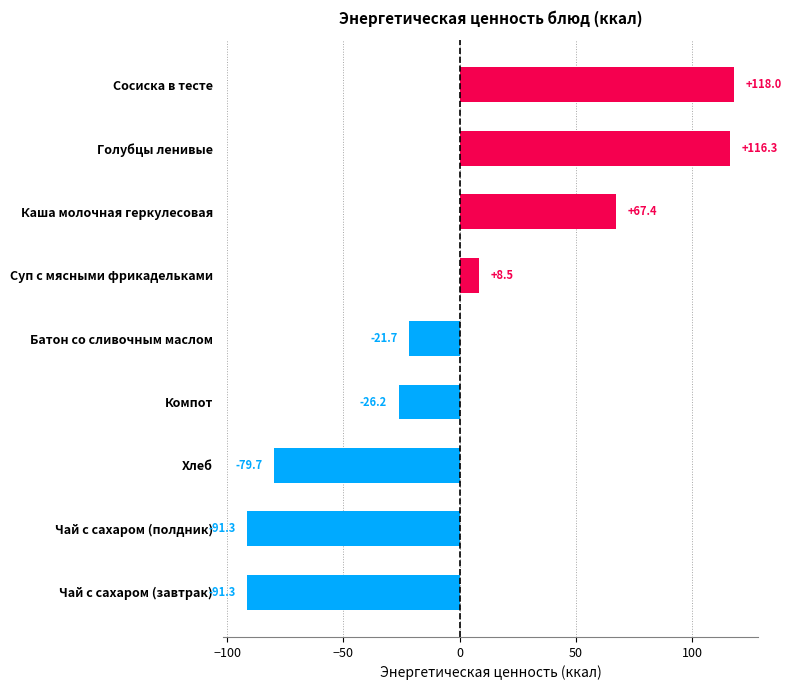

The value at Батон со сливочным маслом is -37.7. True or false?

False